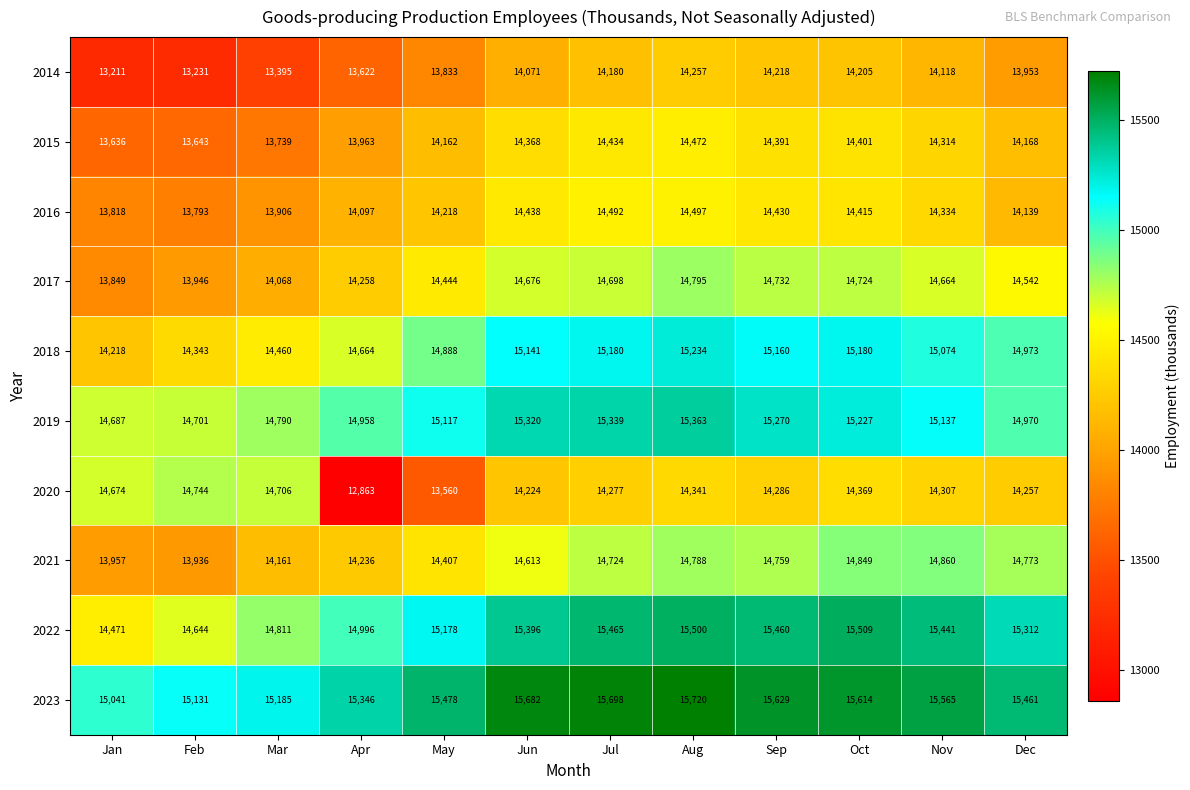

Which series has the largest total across all categories?

2023